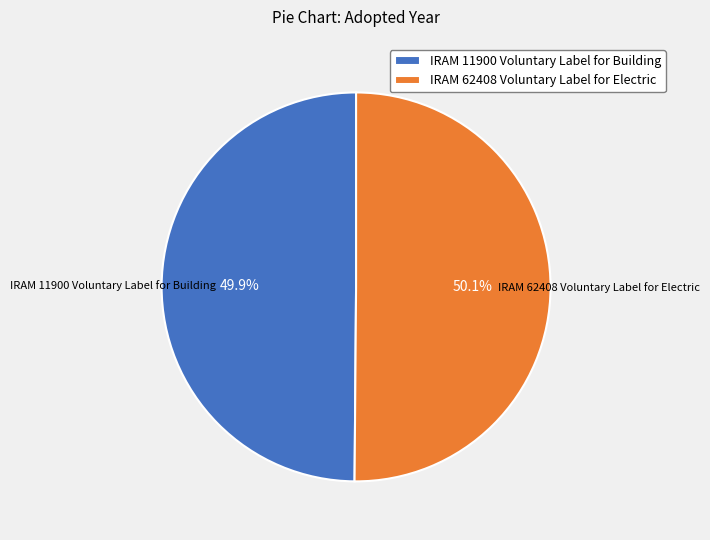

Count the number of slices in the pie.

2